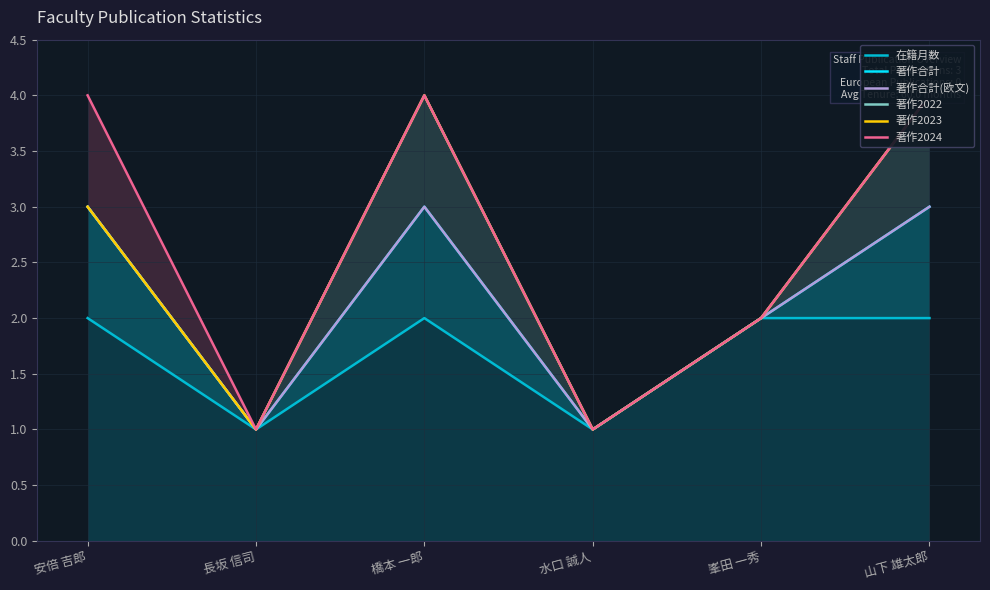

The value of 著作合計(欧文) at 水口 誠人 is 1. True or false?

True